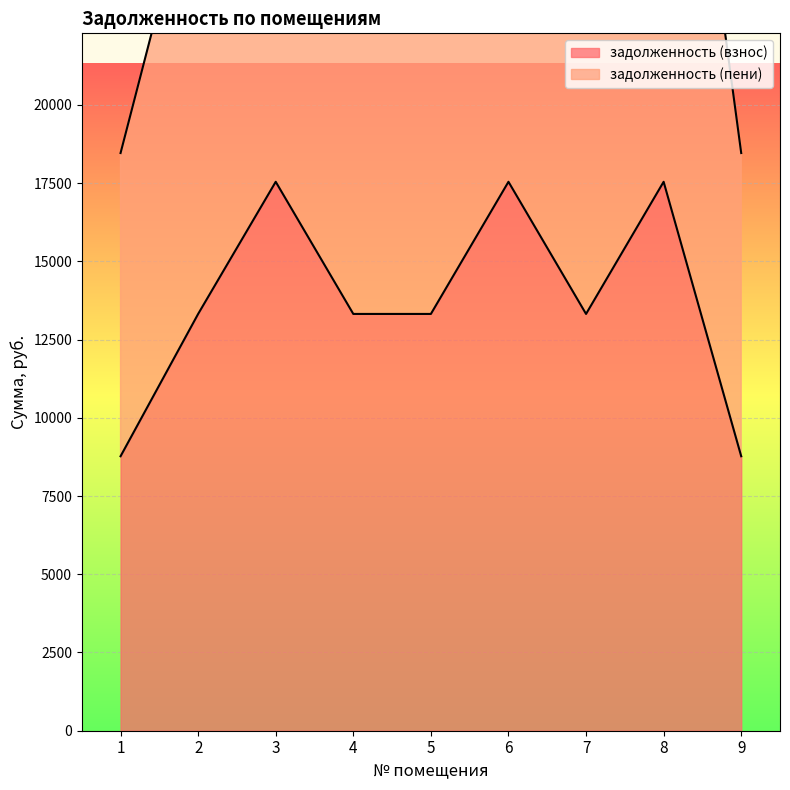

True or false: задолженность (взнос) has a value of 13318.4 at 2.

True